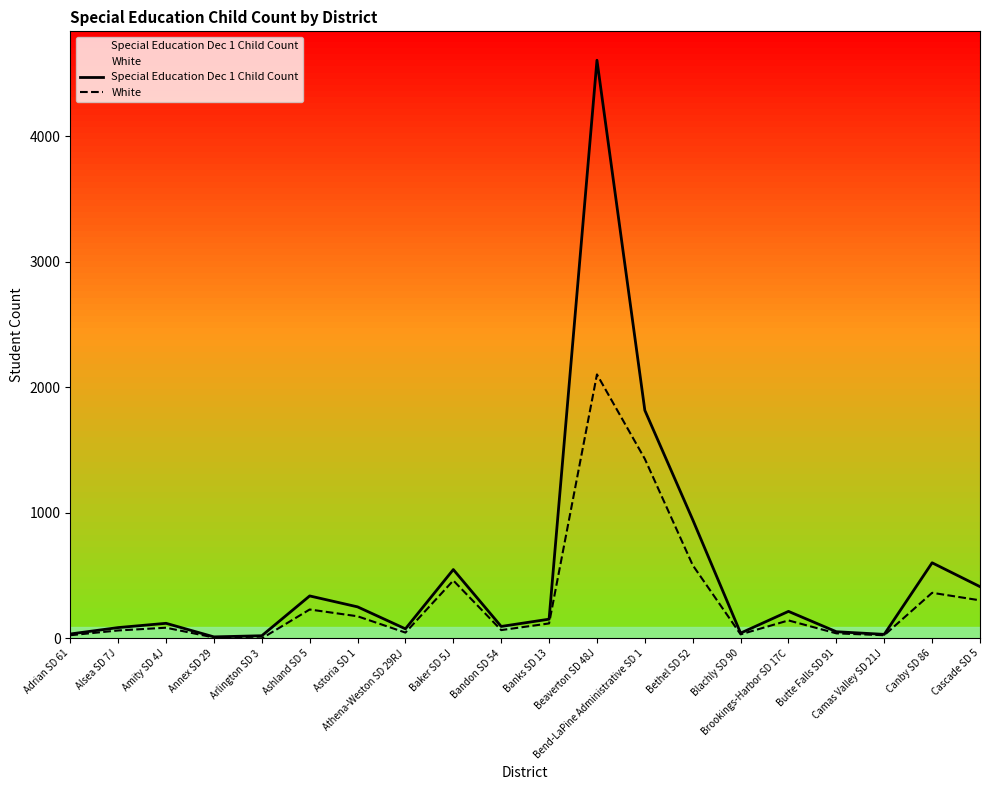

Reading left to right, list all the values displayed in this chart.

Special Education Dec 1 Child Count: Adrian SD 61=35	Alsea SD 7J=86	Amity SD 4J=120	Annex SD 29=12	Arlington SD 3=21	Ashland SD 5=338	Astoria SD 1=251	Athena-Weston SD 29RJ=76	Baker SD 5J=548	Bandon SD 54=95	Banks SD 13=153	Beaverton SD 48J=4604	Bend-LaPine Administrative SD 1=1816	Bethel SD 52=945	Blachly SD 90=42	Brookings-Harbor SD 17C=215	Butte Falls SD 91=53	Camas Valley SD 21J=32	Canby SD 86=602	Cascade SD 5=412
White: Adrian SD 61=25	Alsea SD 7J=63	Amity SD 4J=85	Annex SD 29=7	Arlington SD 3=0	Ashland SD 5=230	Astoria SD 1=176	Athena-Weston SD 29RJ=46	Baker SD 5J=461	Bandon SD 54=66	Banks SD 13=119	Beaverton SD 48J=2102	Bend-LaPine Administrative SD 1=1429	Bethel SD 52=583	Blachly SD 90=32	Brookings-Harbor SD 17C=143	Butte Falls SD 91=40	Camas Valley SD 21J=25	Canby SD 86=363	Cascade SD 5=303